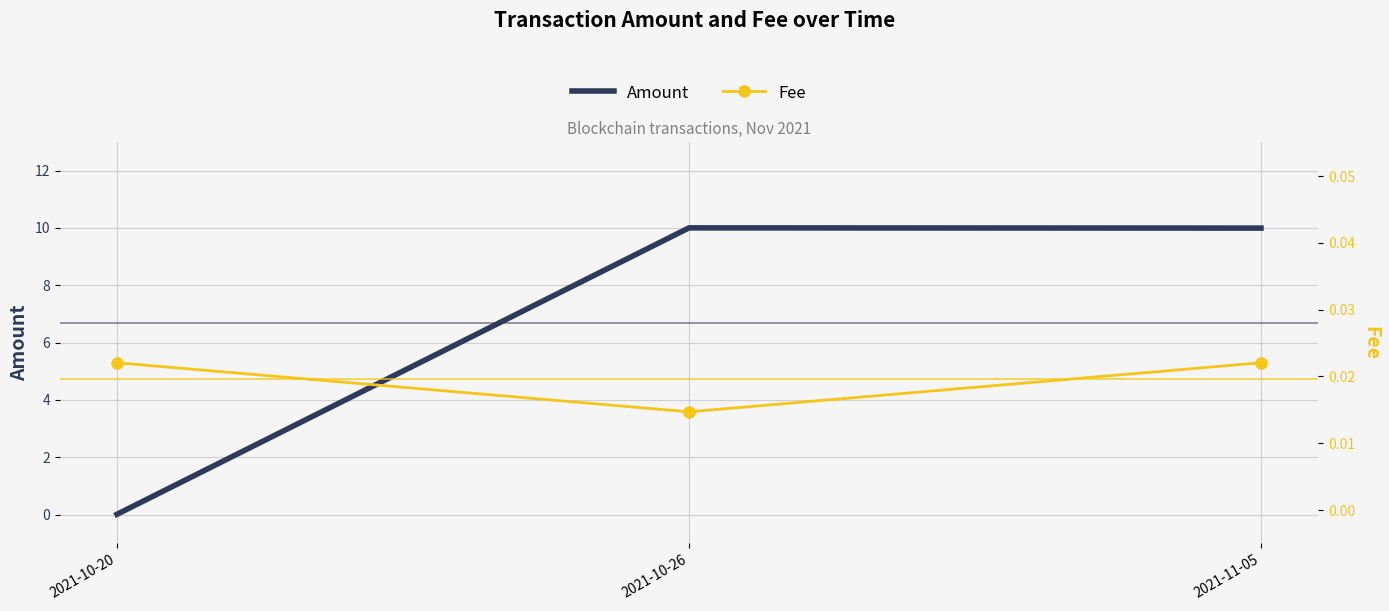

Is it true that Fee equals 0.0 at 2021-10-20?

True